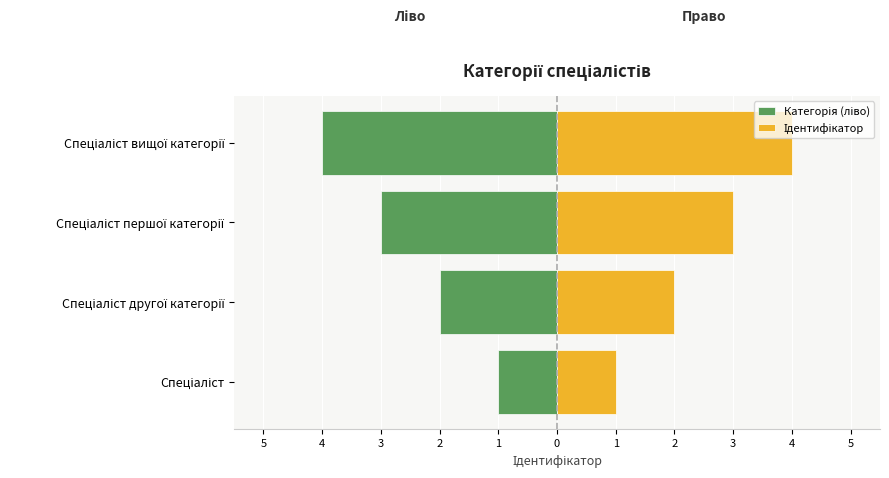

What are all the series names shown in the legend?

Категорія (ліво), Ідентифікатор